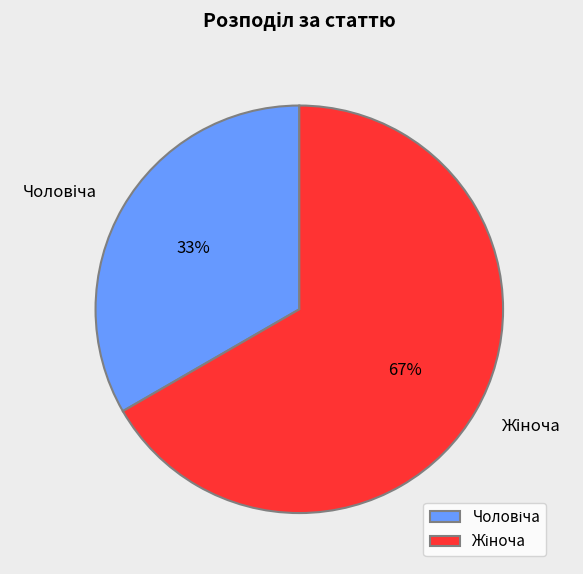

Does any single category account for the majority?

Yes